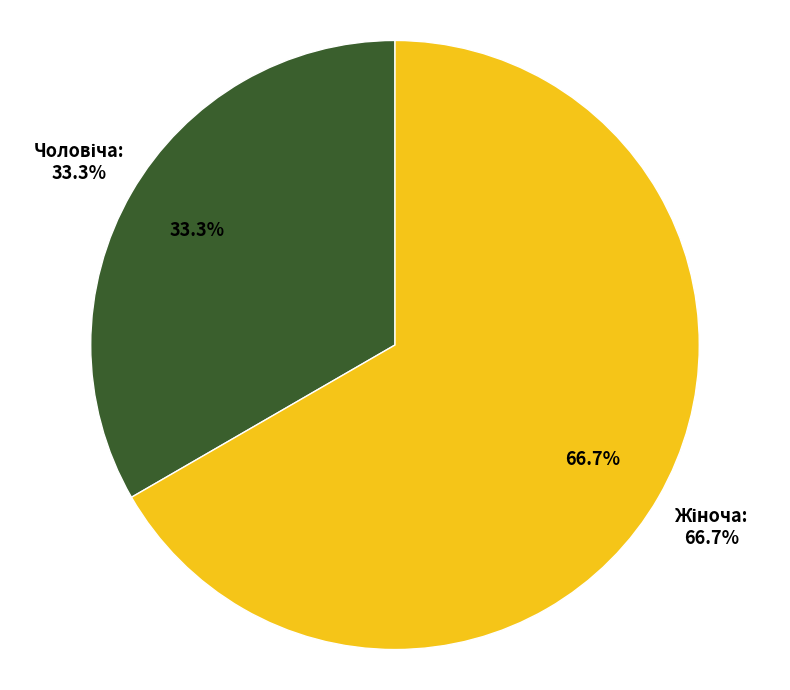

Which slice is the smallest?

Чоловіча